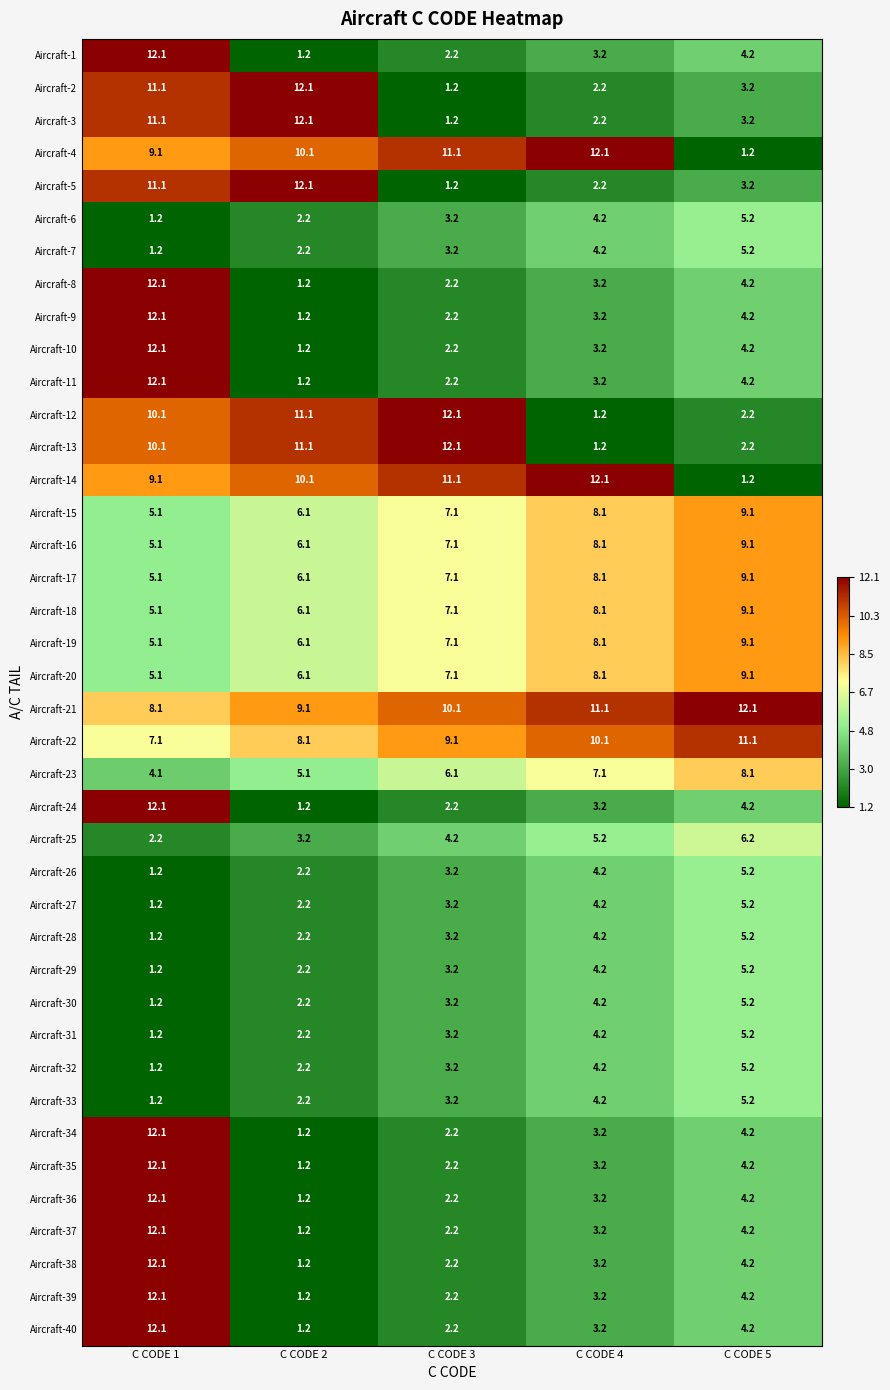

What is the greatest value displayed?

12.1